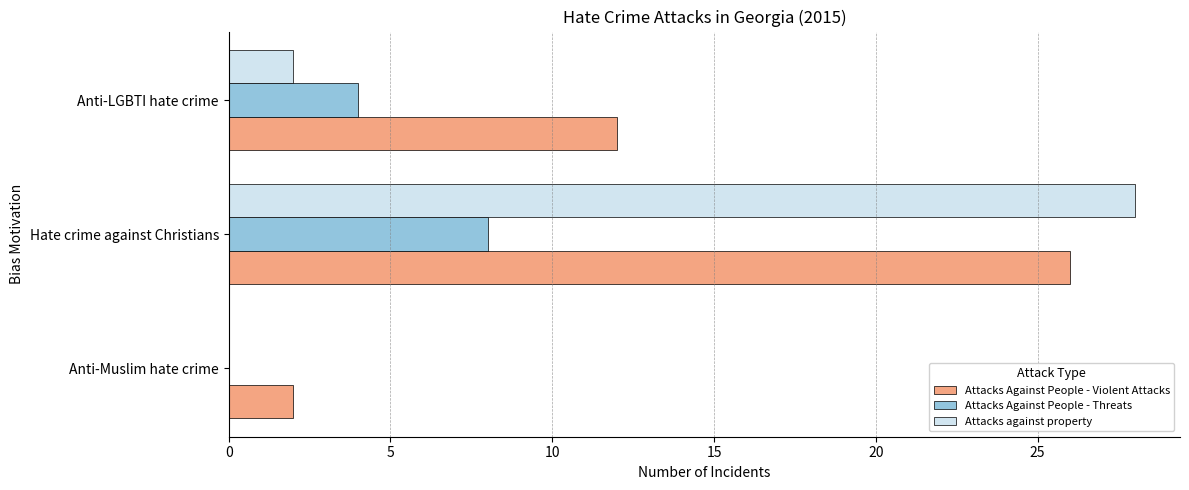

What value does the Attacks Against People - Threats series have at Anti-LGBTI hate crime?

4